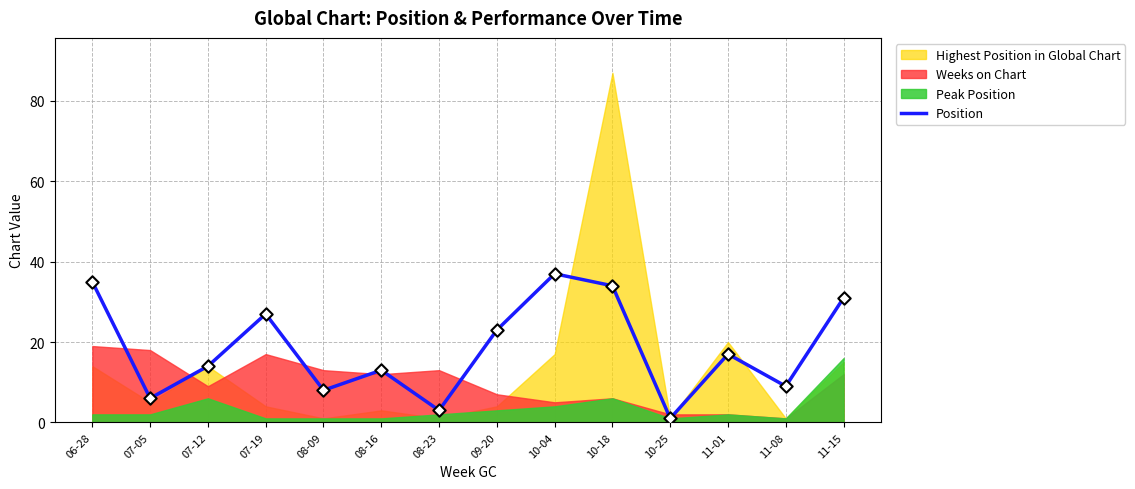

Between 11-08 and 08-09, which is larger?

11-08